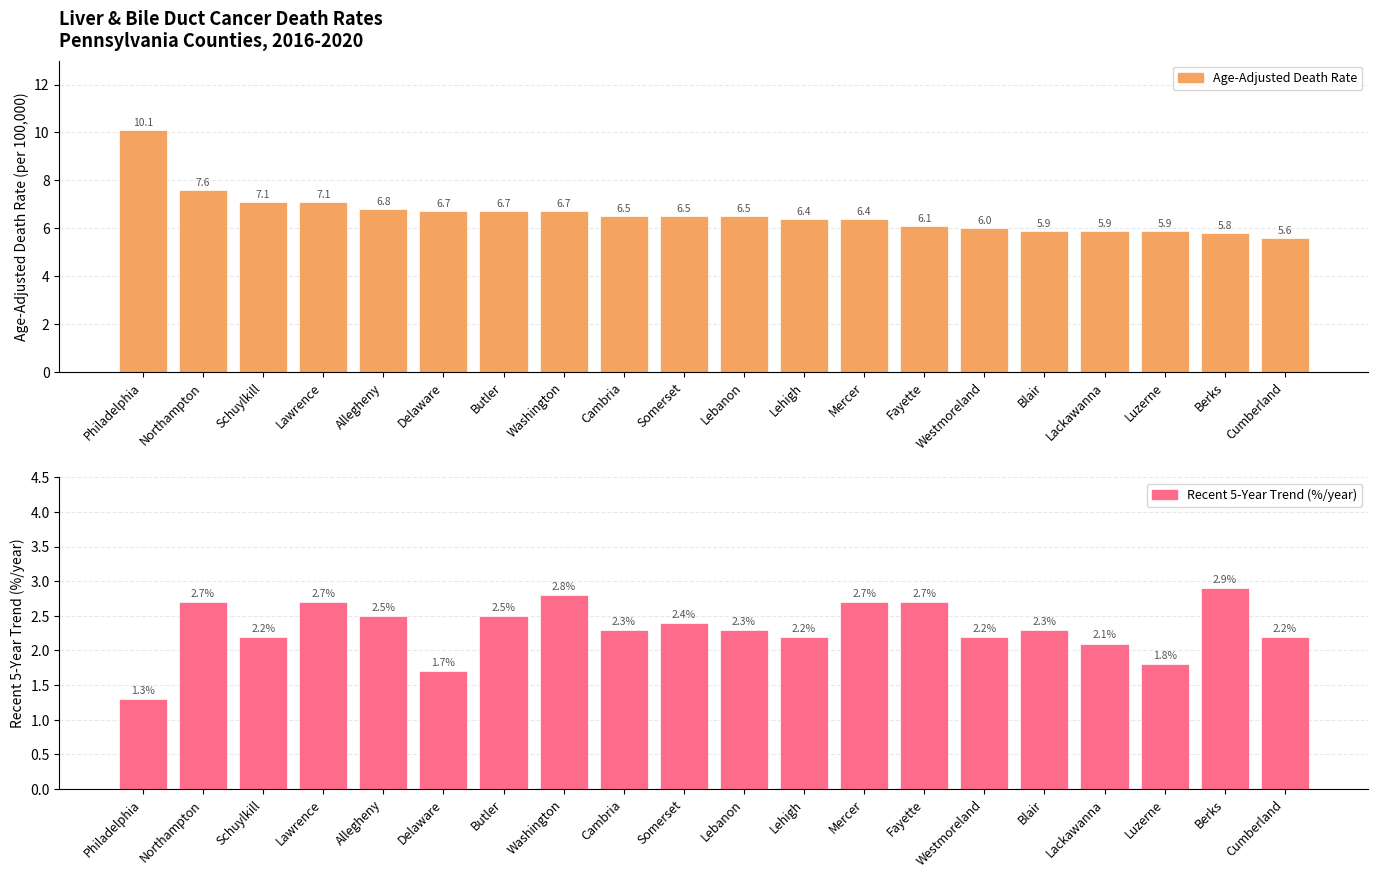

Which series has the widest spread of values?

Age-Adjusted Death Rate